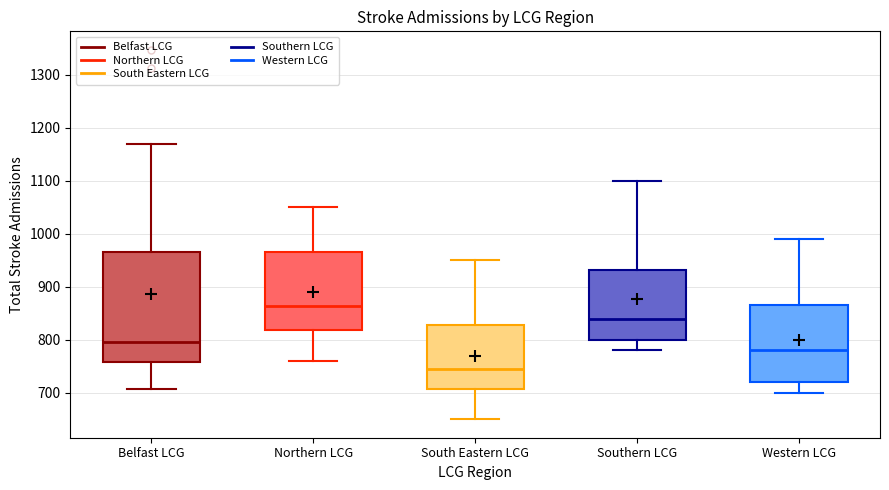

Which box's median line is the lowest?

South Eastern LCG